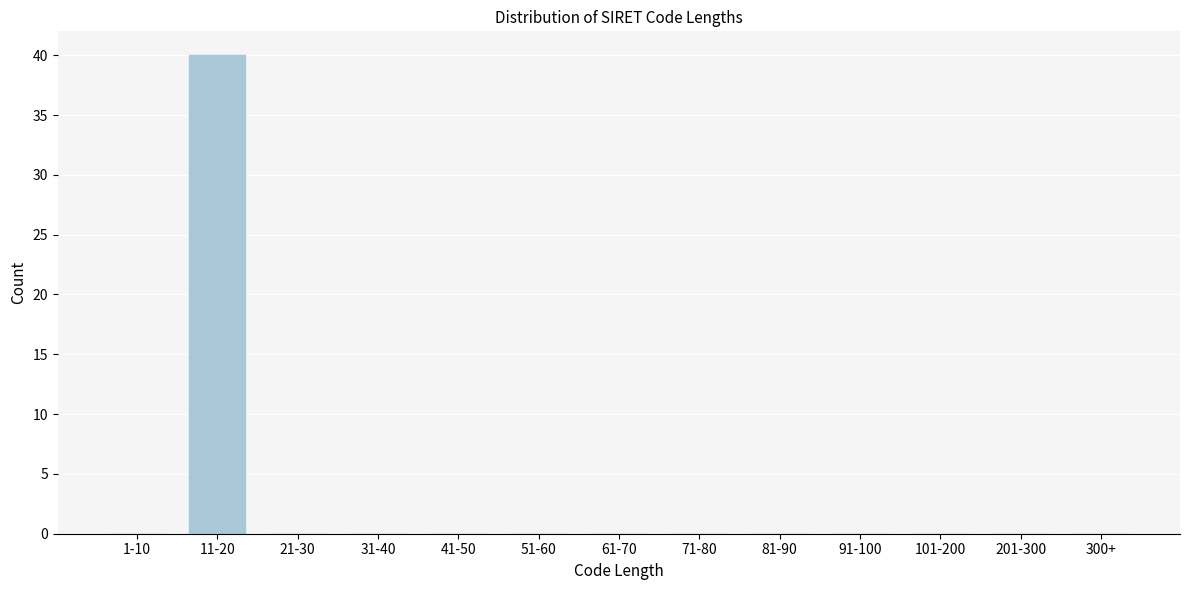

Reading right to left, extract all data points from this chart.

300+=0	201-300=0	101-200=0	91-100=0	81-90=0	71-80=0	61-70=0	51-60=0	41-50=0	31-40=0	21-30=0	11-20=40	1-10=0